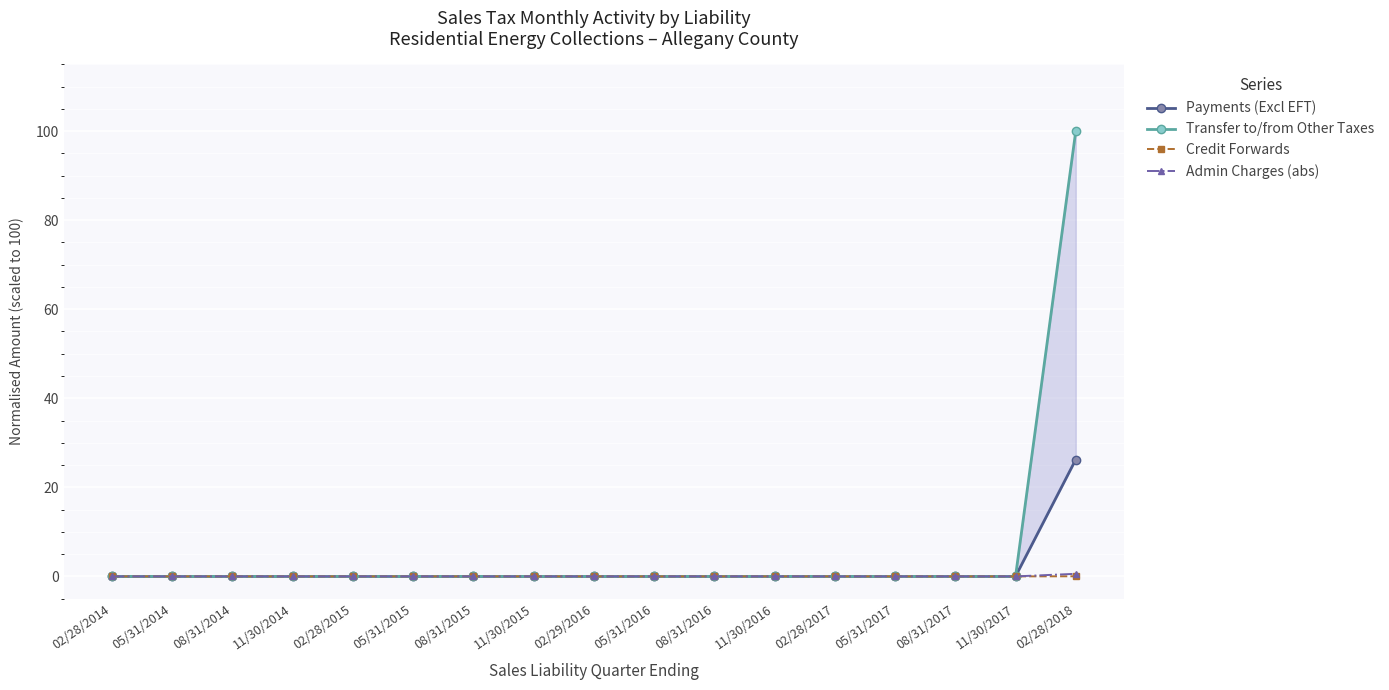

True or false: Credit Forwards and Admin Charges (abs) intersect in this chart.

False